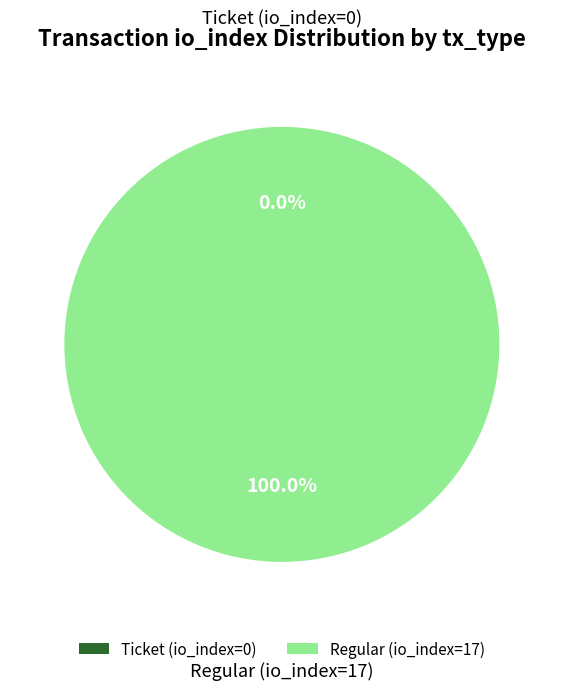

Is it true that Regular (io_index=17) is 100% of the pie?

True